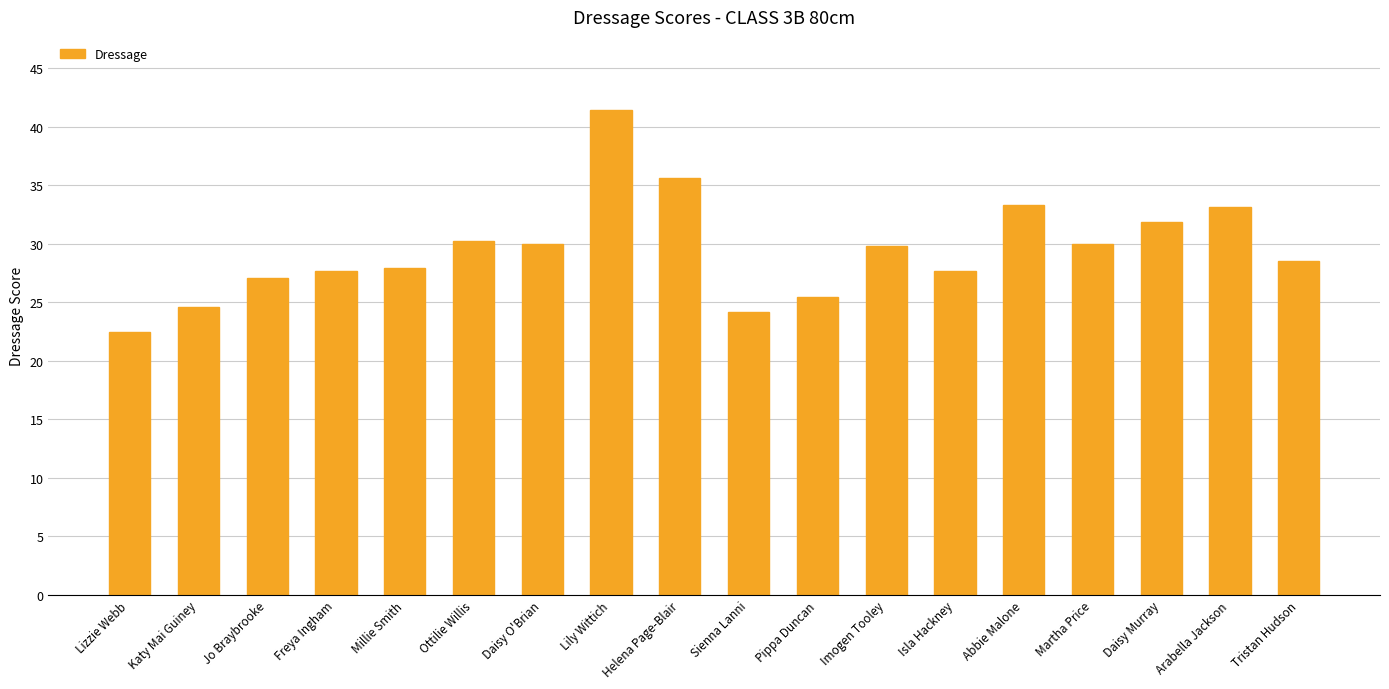

What is the ratio of the value at Helena Page-Blair to the value at Arabella Jackson?

1.1